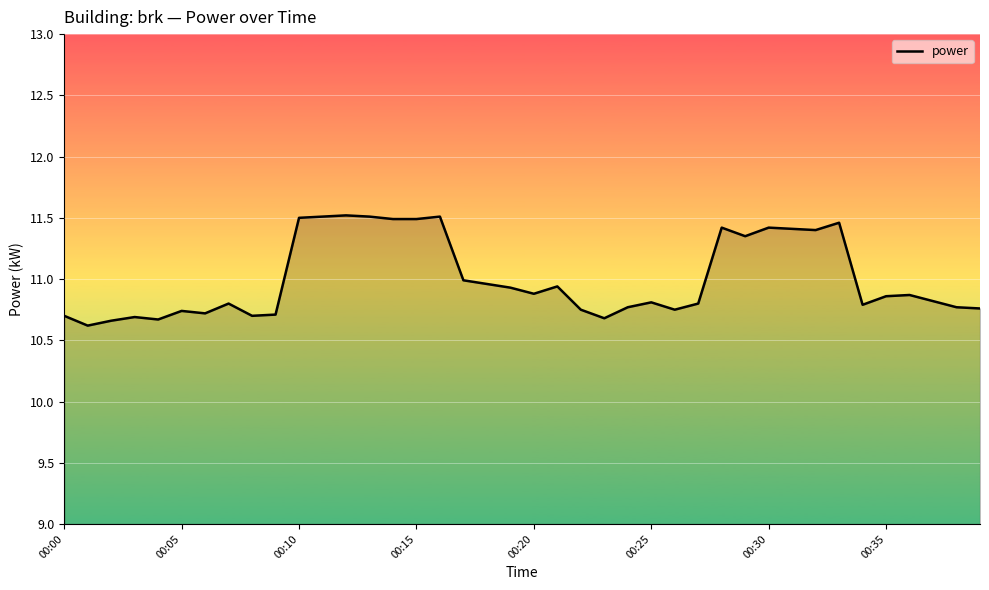

What is the minimum value shown in the chart?

10.6